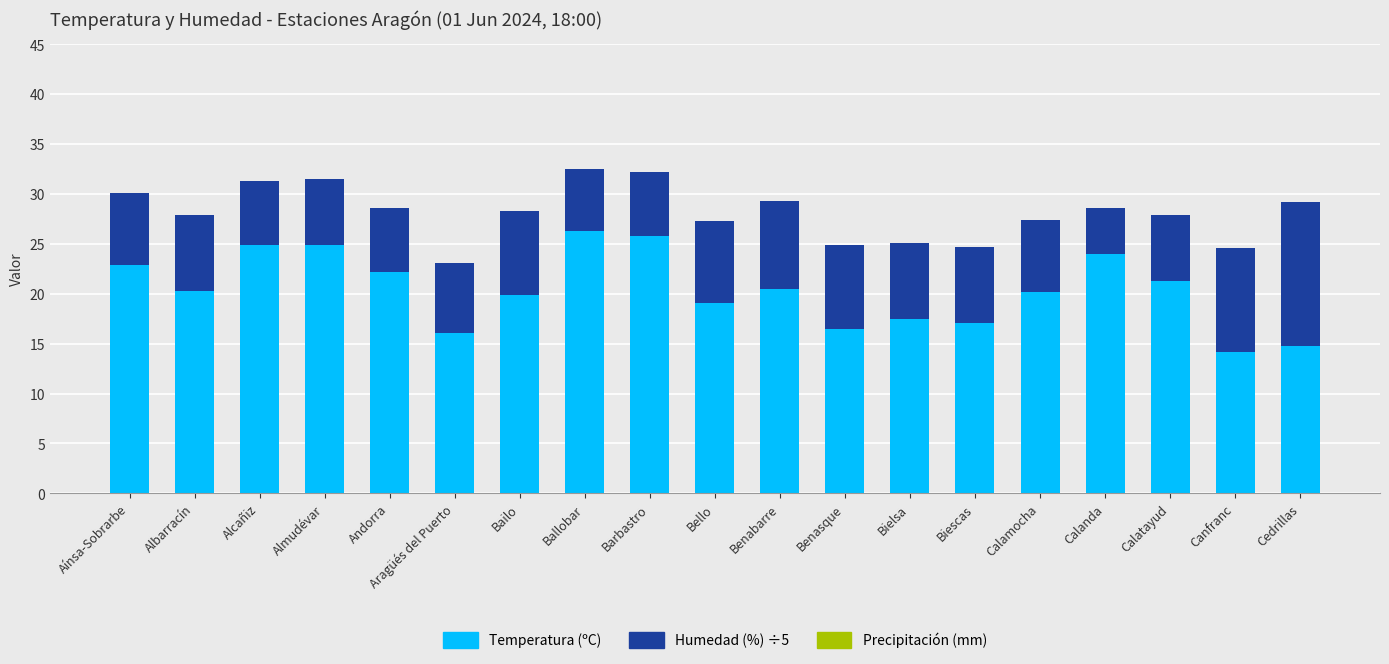

Are the bars horizontal?

No